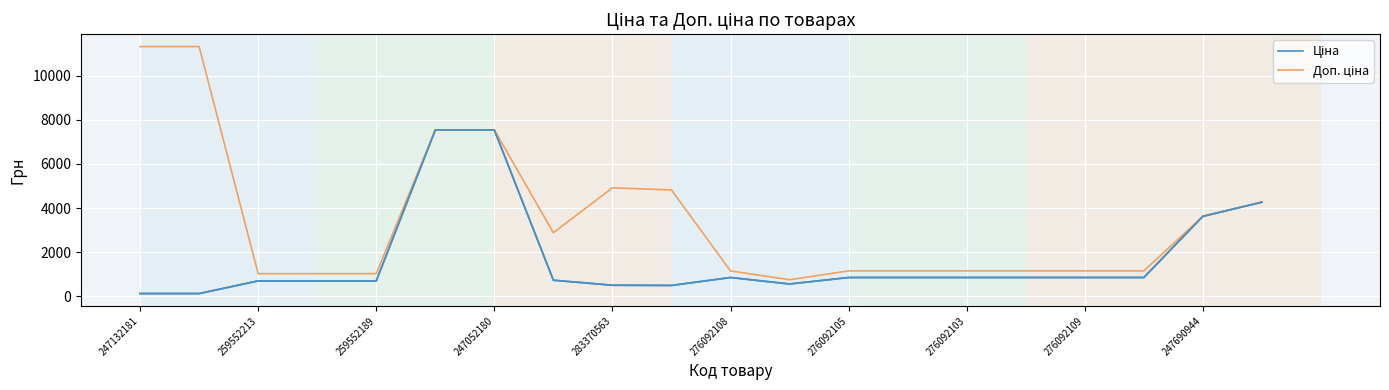

What is the greatest value displayed?

11334.0